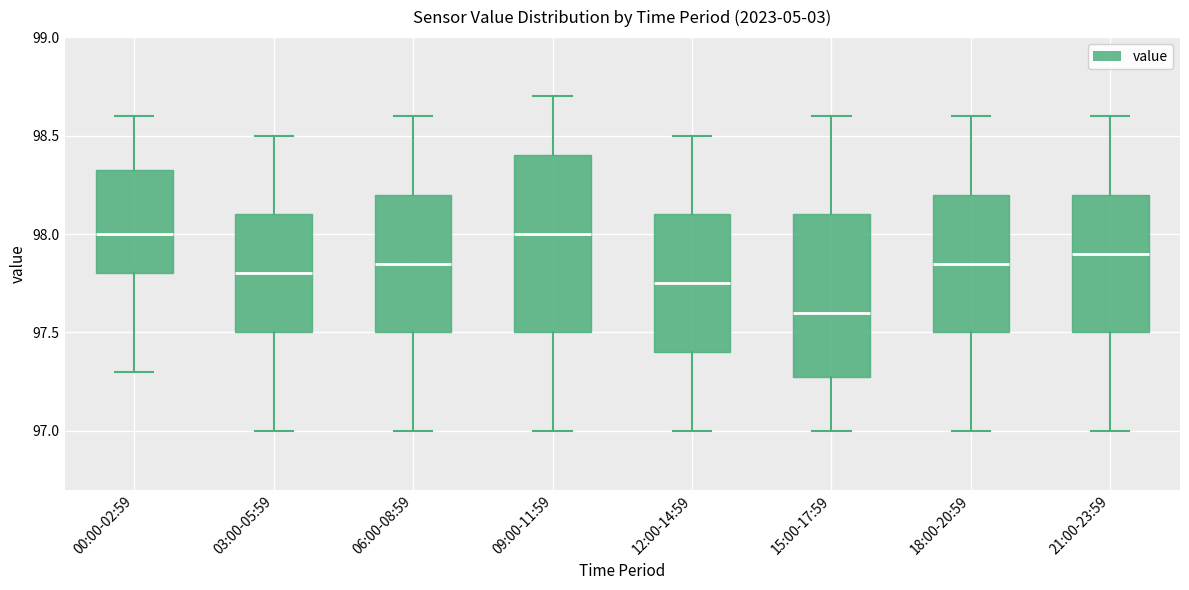

Comparing the boxes themselves (not the whiskers), which one is the tallest?

09:00-11:59